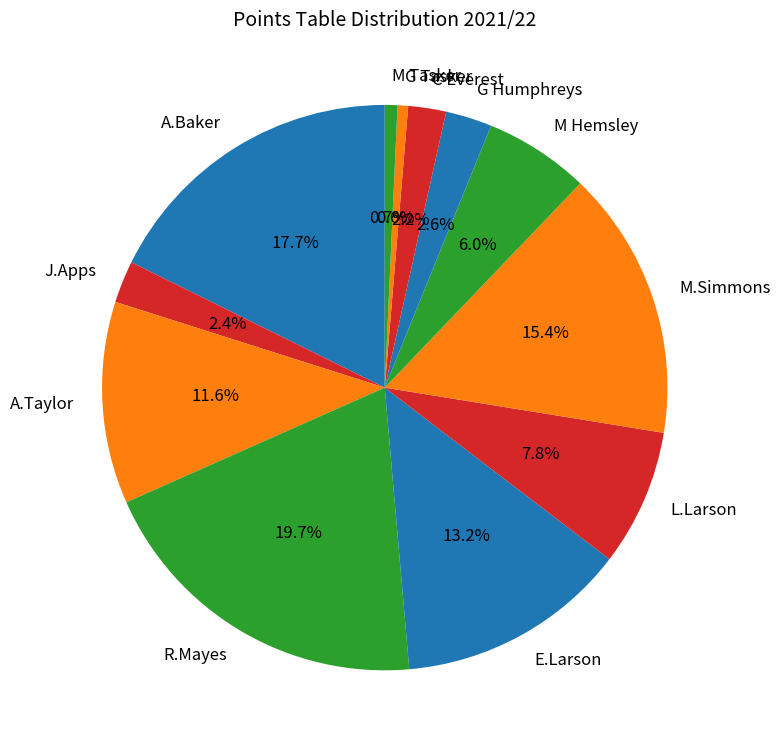

How many slices are in this pie chart?

12